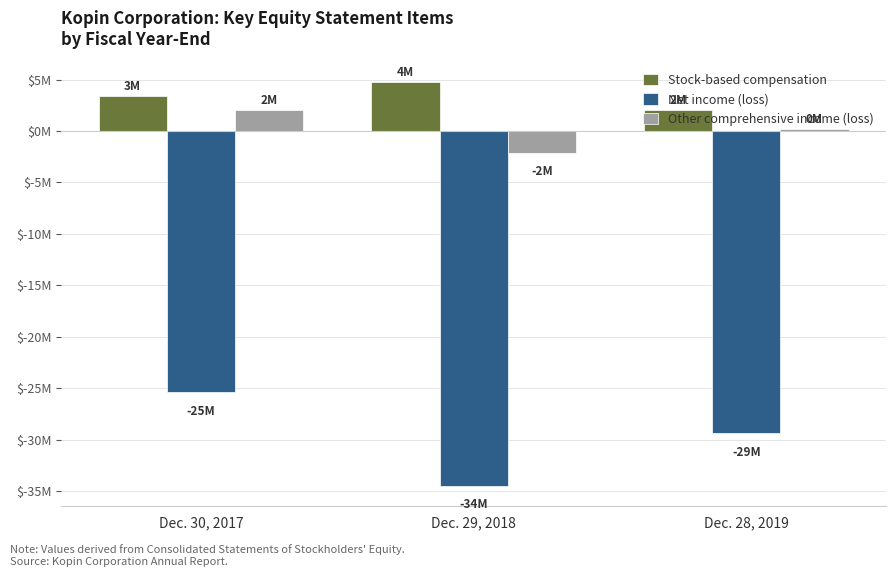

What is the spread (max minus min) of values at Dec. 29, 2018?

39273546